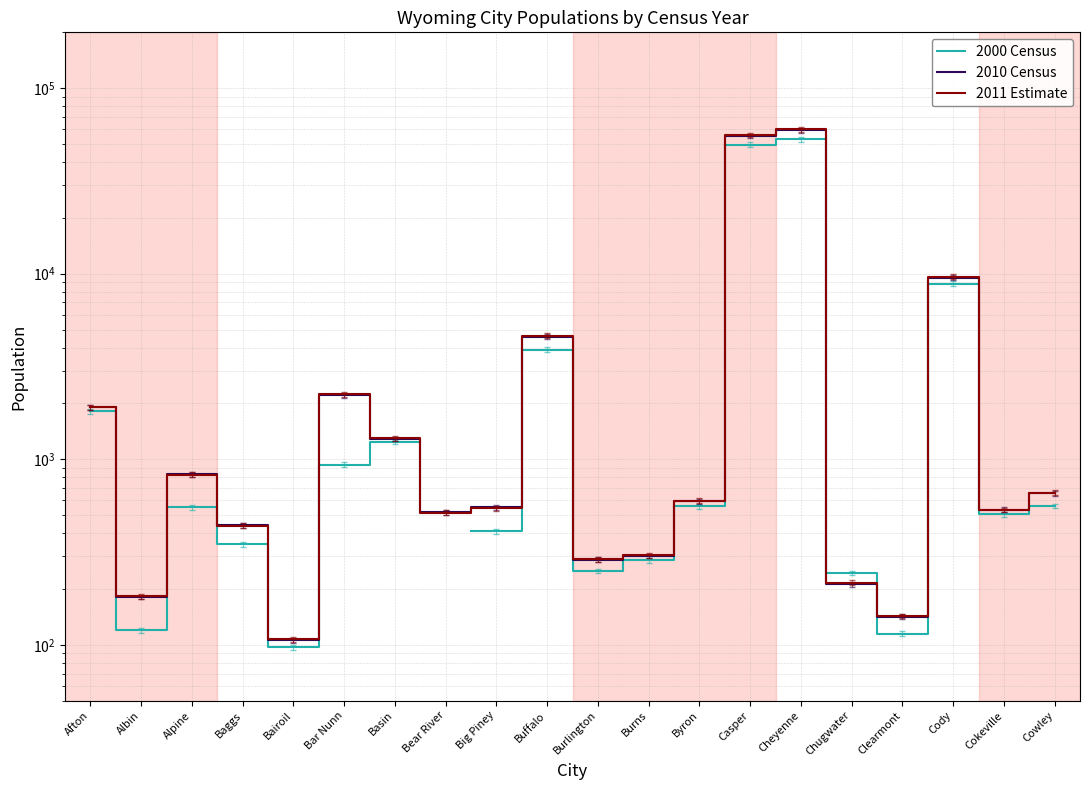

Which series ends up on top after the final intersection of 2011 Estimate and 2000 Census?

2011 Estimate